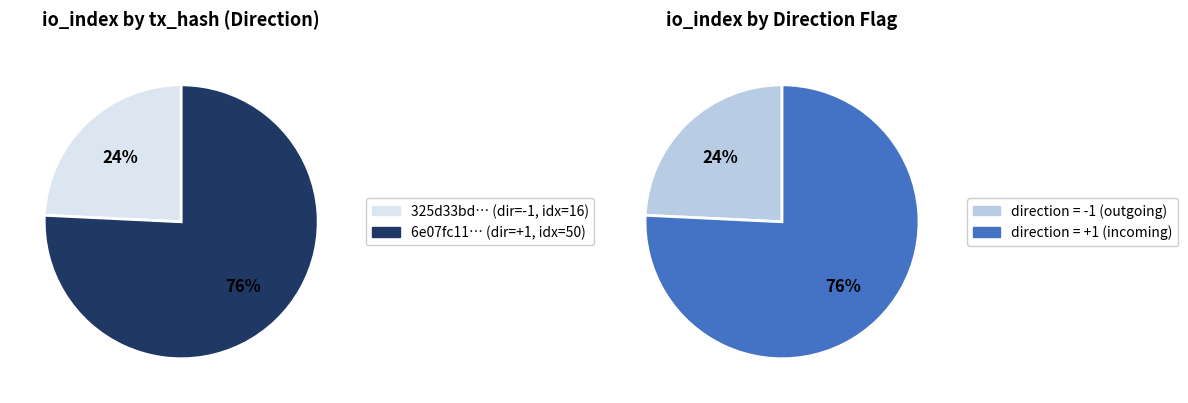

Count the number of slices in the pie.

2